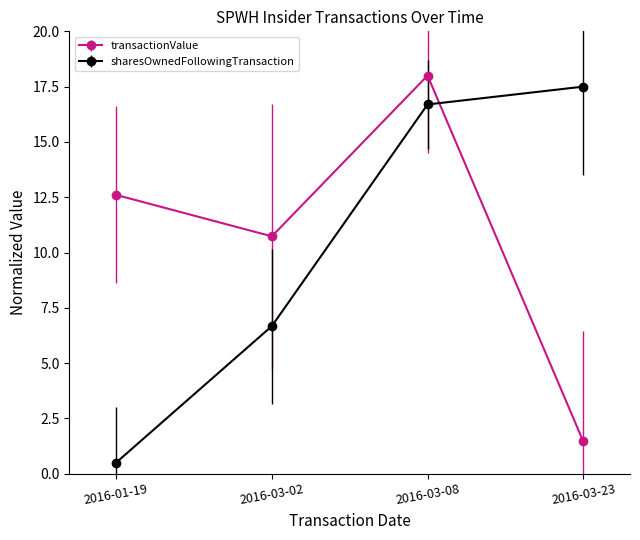

True or false: sharesOwnedFollowingTransaction and transactionValue cross at least once.

True